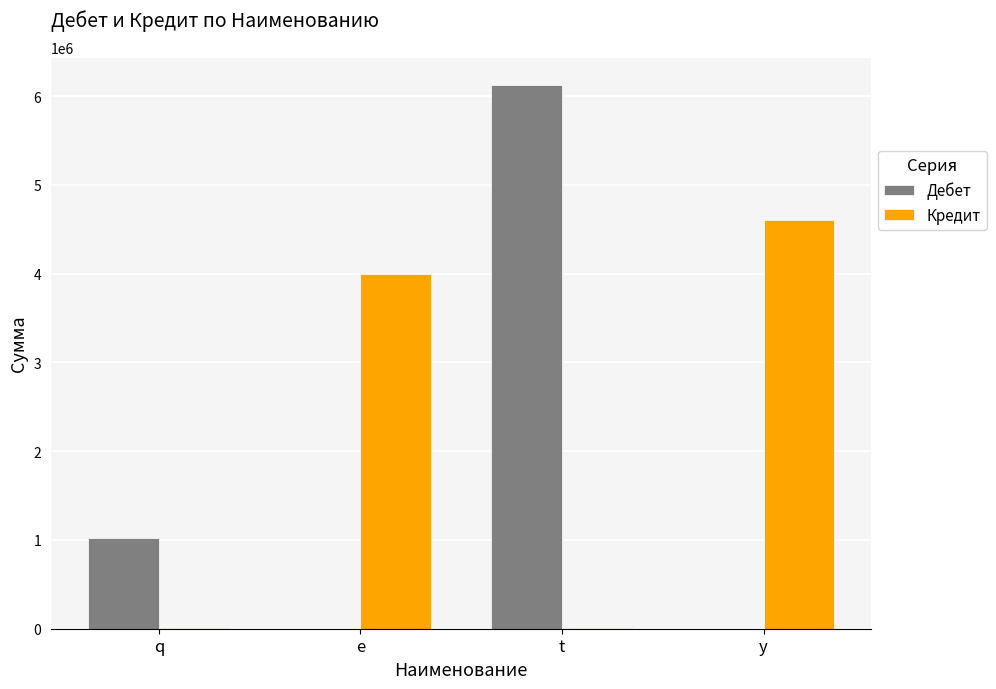

Where is Дебет nearest to the value 3063084?

q